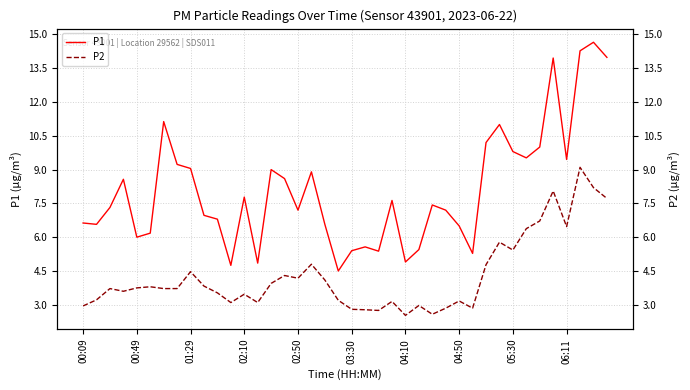

What is the minimum value shown in the chart?

2.5